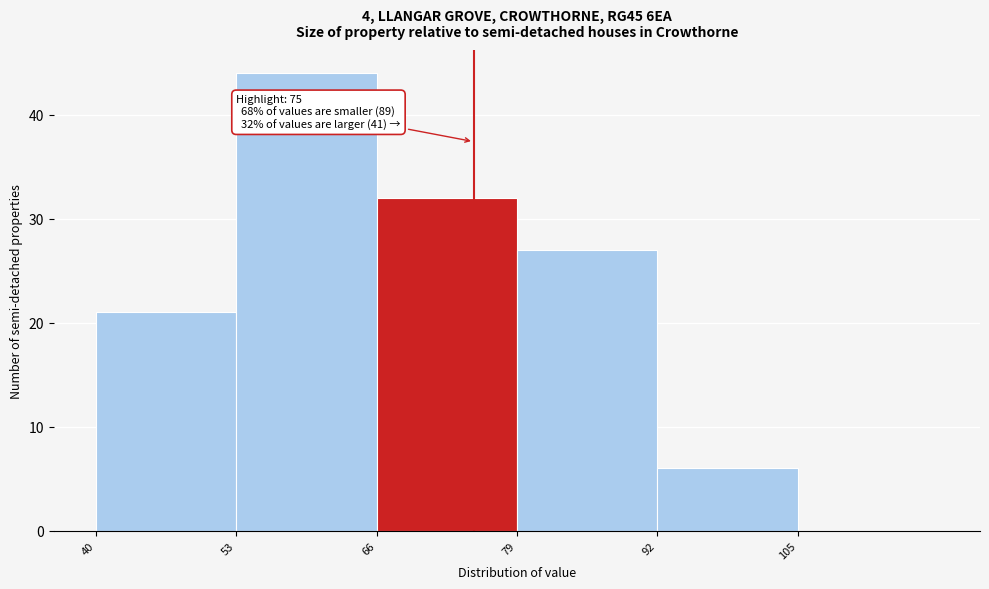

Which range on the x-axis has the tallest bar?

53 to 66